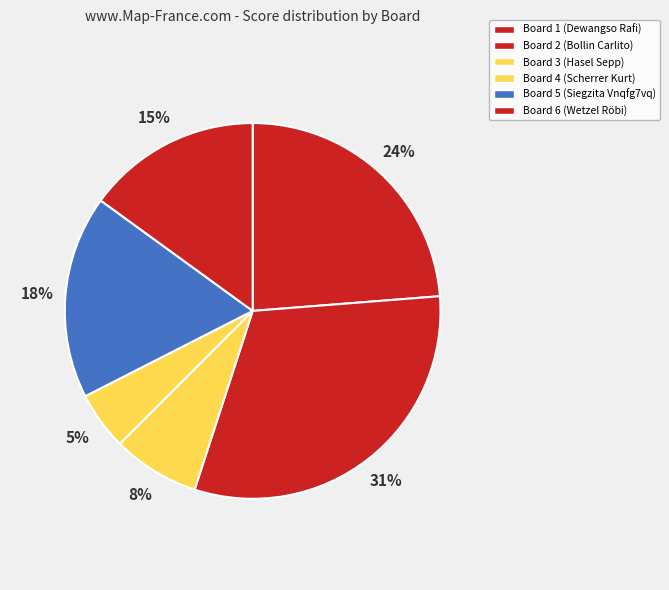

Is the sum of Board 6 and Board 4 greater than half?

No